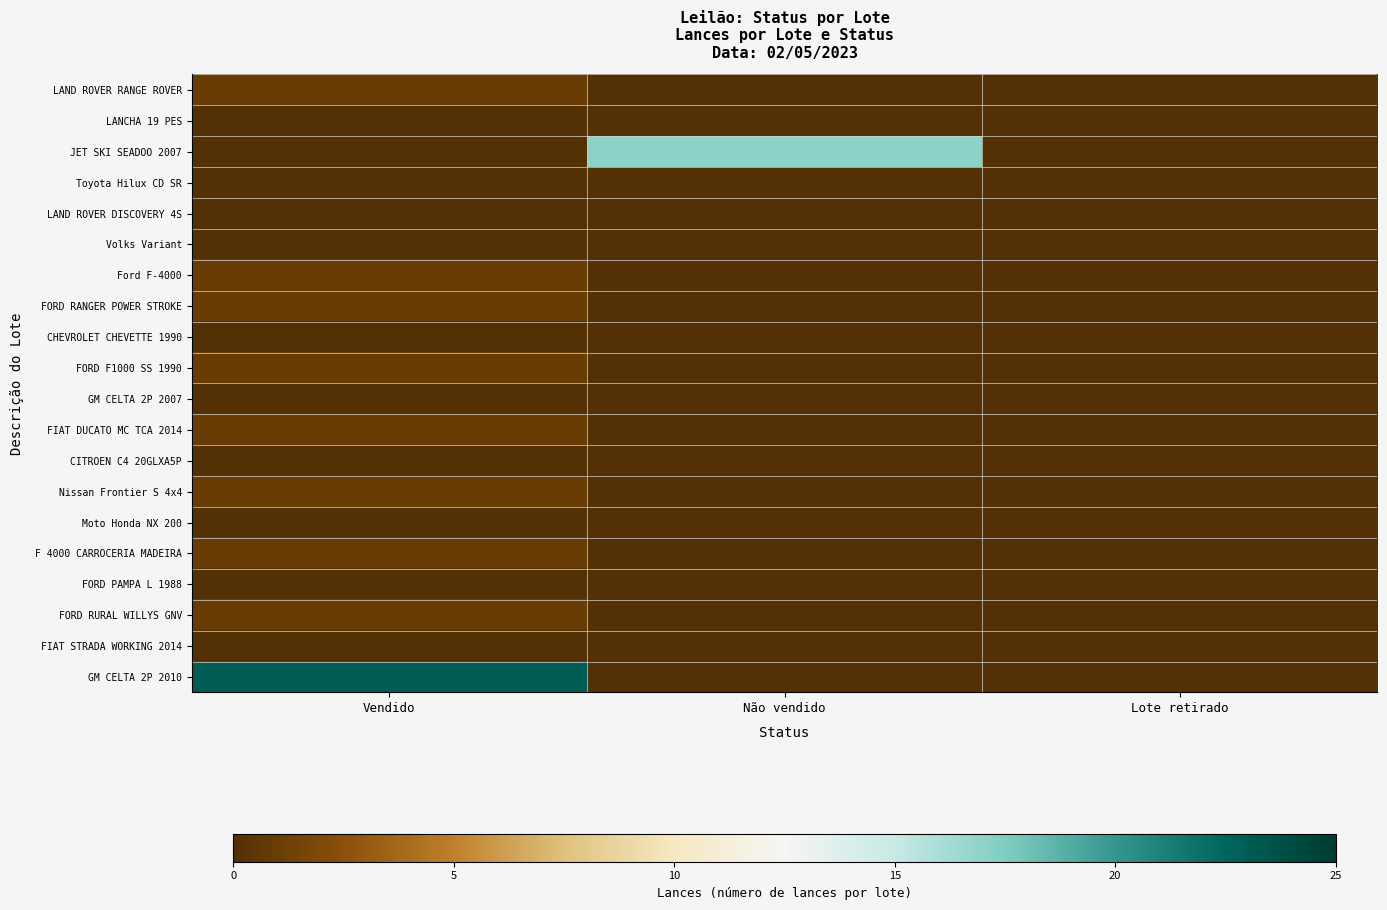

What is the total value across all series at Vendido?

31